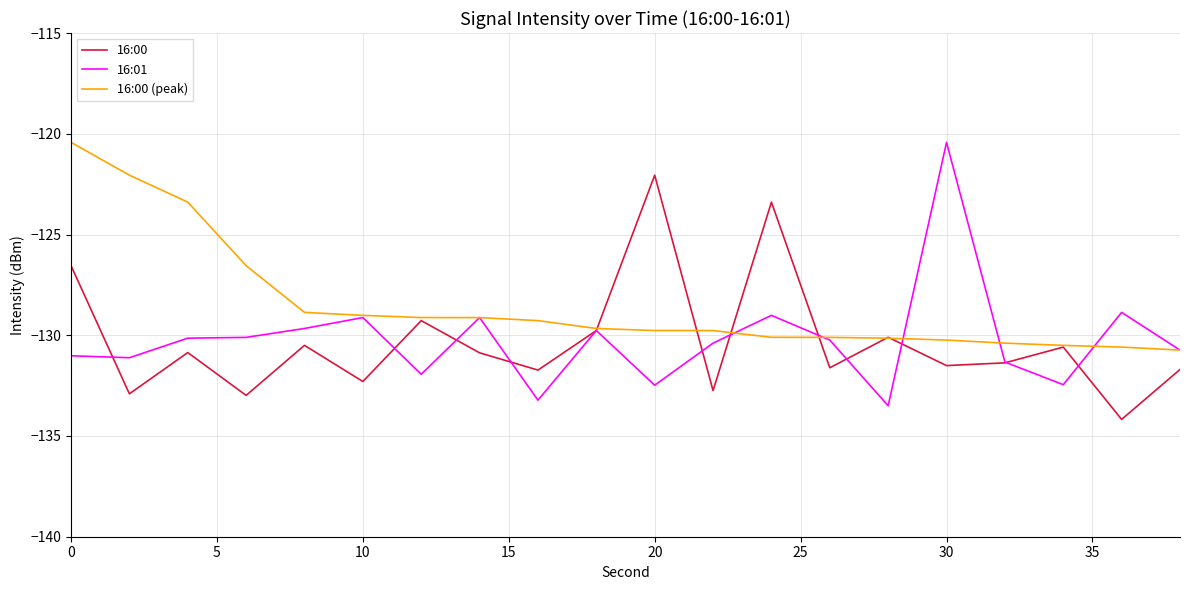

Which series ends up on top after the final intersection of 16:01 and 16:00?

16:01